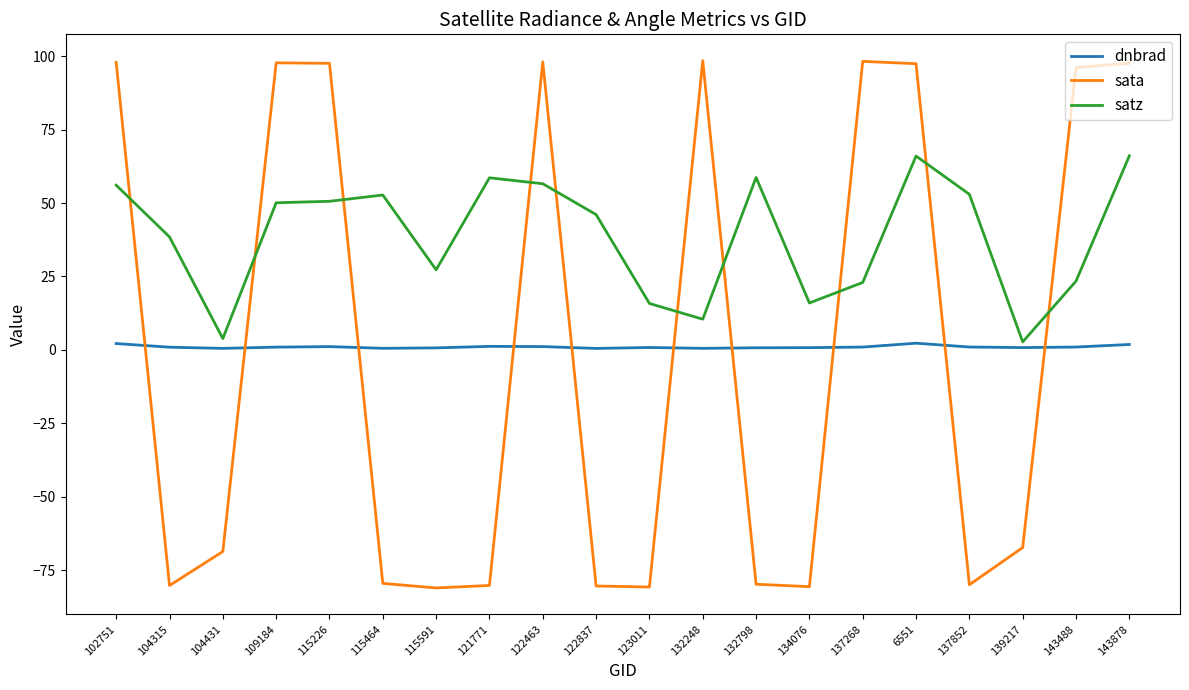

Where do sata and satz first cross each other?

102751 and 104315